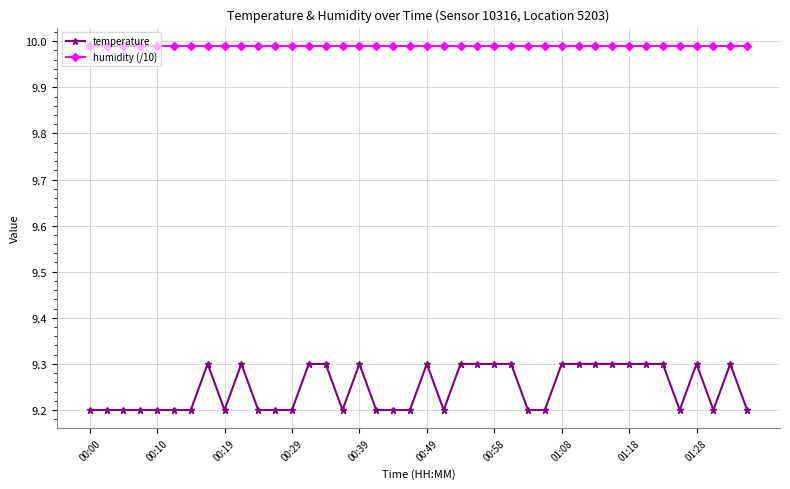

At how many categories does at least one series exceed 9?

40